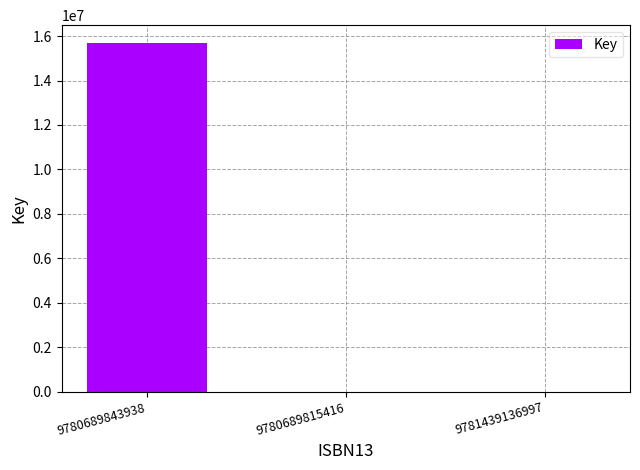

True or false: the data shows 6635799 at 9780689843938.

False